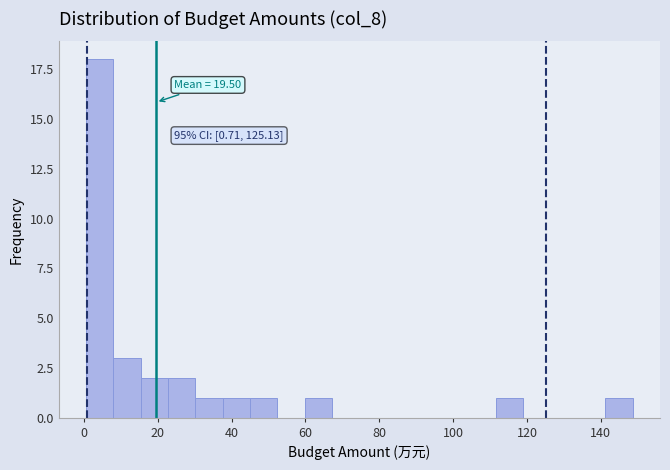

Read against the x-axis, roughly where is the centre of the tallest bar?

4